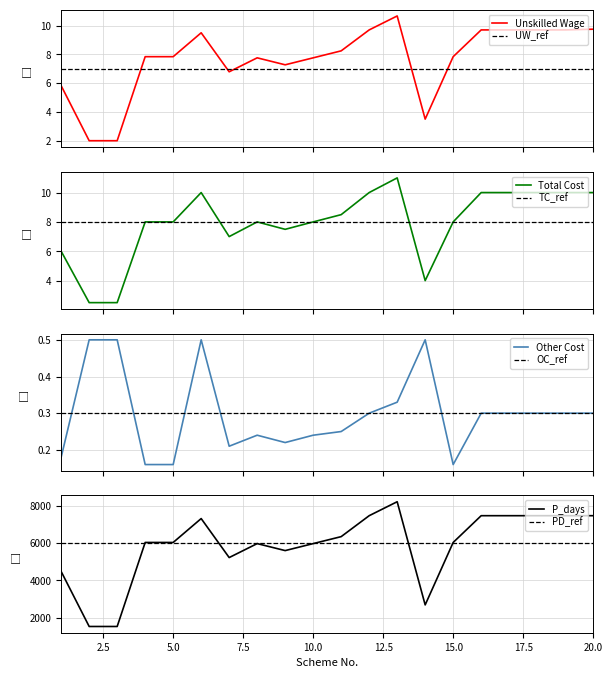

Rank the categories by Unskilled Wage value from lowest to highest.

2, 3, 14, 1, 7, 9, 8, 10, 4, 5, 15, 11, 6, 12, 16, 17, 18, 19, 20, 13